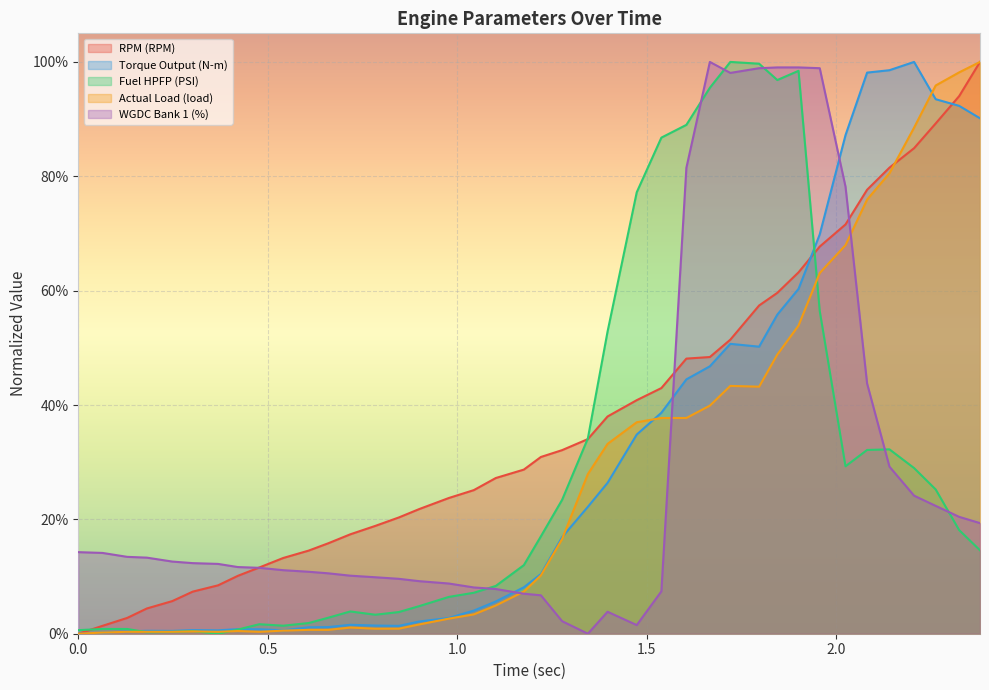

How many categories are shown in the chart?

40